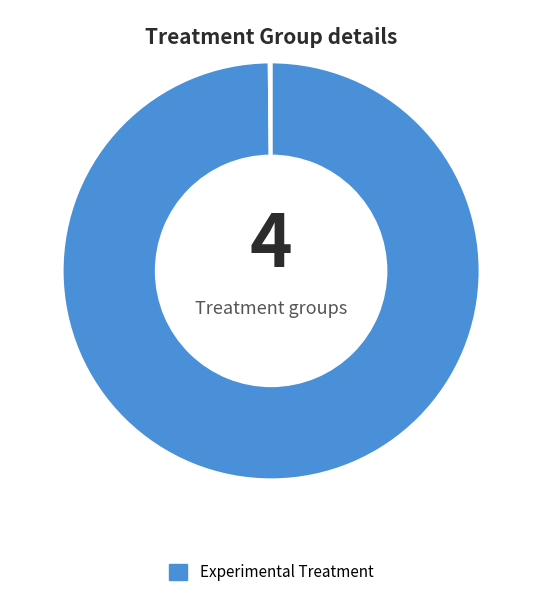

Does any single category account for the majority?

Yes